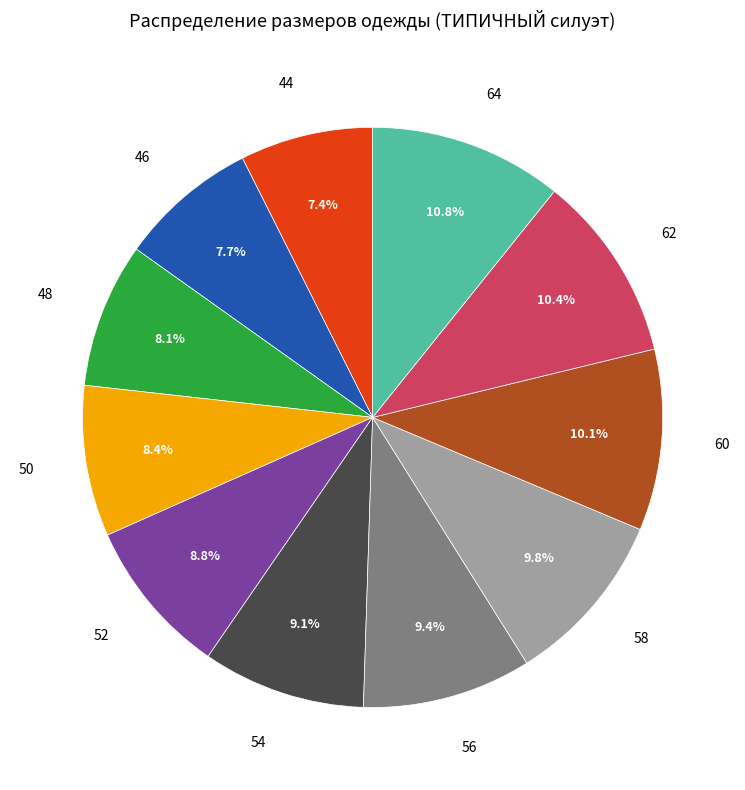

What portion of the pie excludes 44?

92.6%